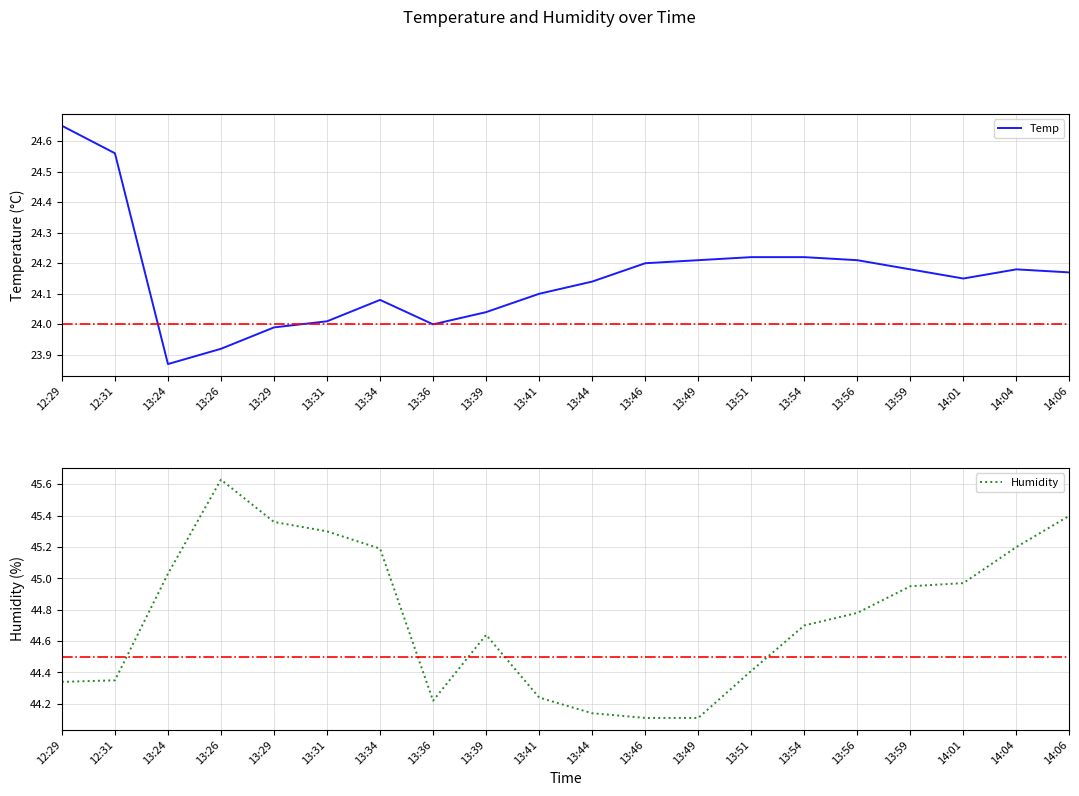

Reading left to right, extract all data points from this chart.

Temp: 12:29=24.6	12:31=24.6	13:24=23.9	13:26=23.9	13:29=24.0	13:31=24.0	13:34=24.1	13:36=24.0	13:39=24.0	13:41=24.1	13:44=24.1	13:46=24.2	13:49=24.2	13:51=24.2	13:54=24.2	13:56=24.2	13:59=24.2	14:01=24.1	14:04=24.2	14:06=24.2
Humidity: 12:29=44.3	12:31=44.4	13:24=45.0	13:26=45.6	13:29=45.4	13:31=45.3	13:34=45.2	13:36=44.2	13:39=44.6	13:41=44.2	13:44=44.1	13:46=44.1	13:49=44.1	13:51=44.4	13:54=44.7	13:56=44.8	13:59=45.0	14:01=45.0	14:04=45.2	14:06=45.4